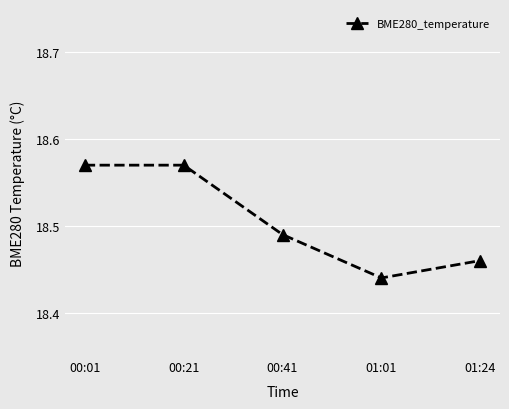

What is the sum of the values at 01:24 and 00:21?

37.0